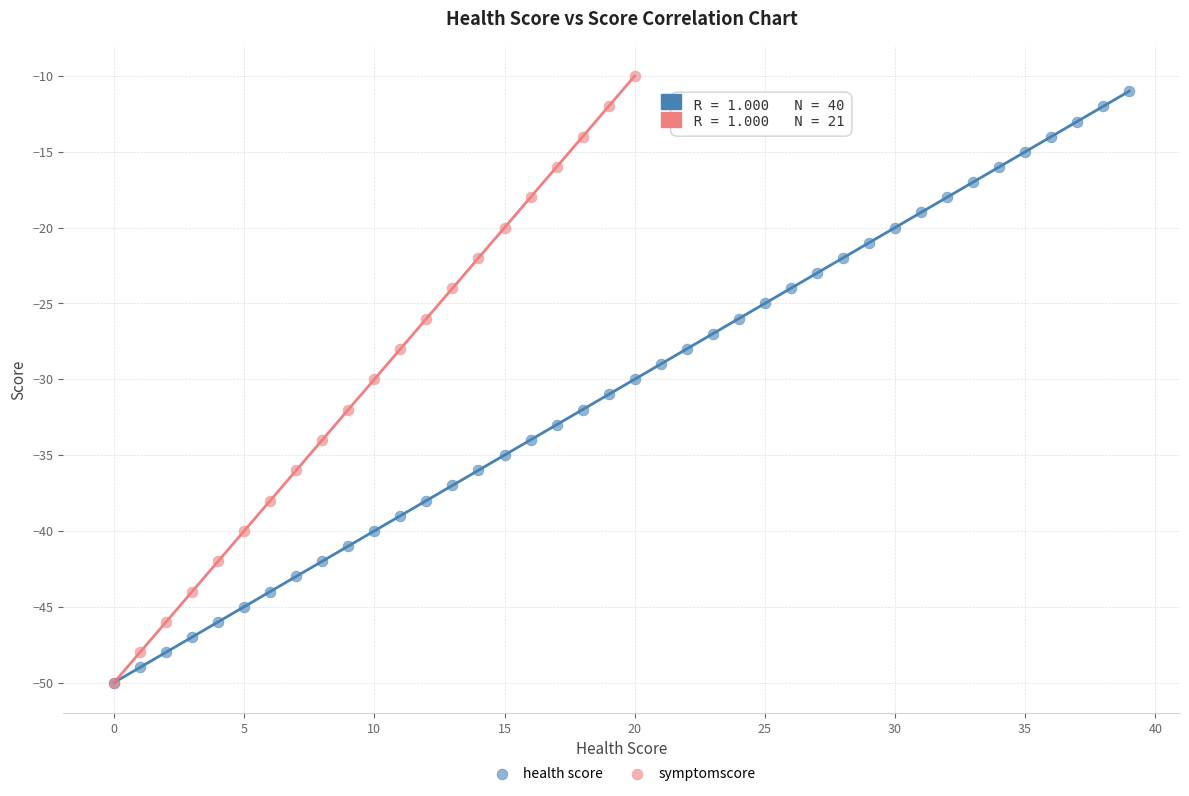

What are all the series names shown in the legend?

health score, symptomscore